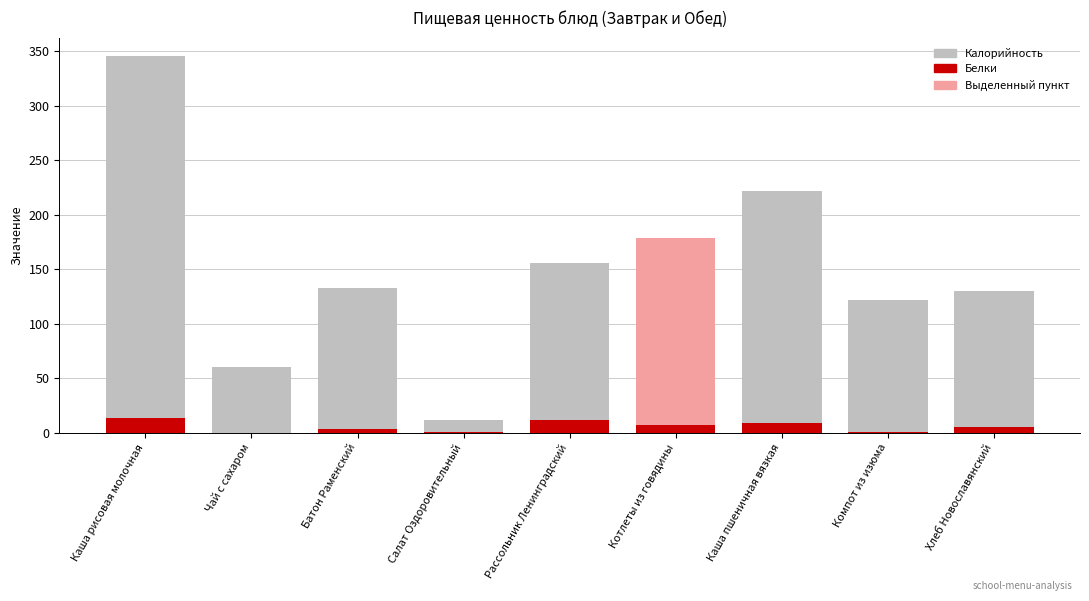

Reading left to right, transcribe all the data shown in this chart.

Калорийность: Каша рисовая молочная=345.0	Чай с сахаром=60.0	Батон Раменский=132.5	Салат Оздоровительный=12.0	Рассольник Ленинградский=156.0	Котлеты из говядины=179.0	Каша пшеничная вязкая=221.5	Компот из изюма=122.0	Хлеб Новославянский=130.0
Белки: Каша рисовая молочная=13.5	Чай с сахаром=0.1	Батон Раменский=3.9	Салат Оздоровительный=0.9	Рассольник Ленинградский=11.9	Котлеты из говядины=7.6	Каша пшеничная вязкая=8.6	Компот из изюма=0.3	Хлеб Новославянский=5.2